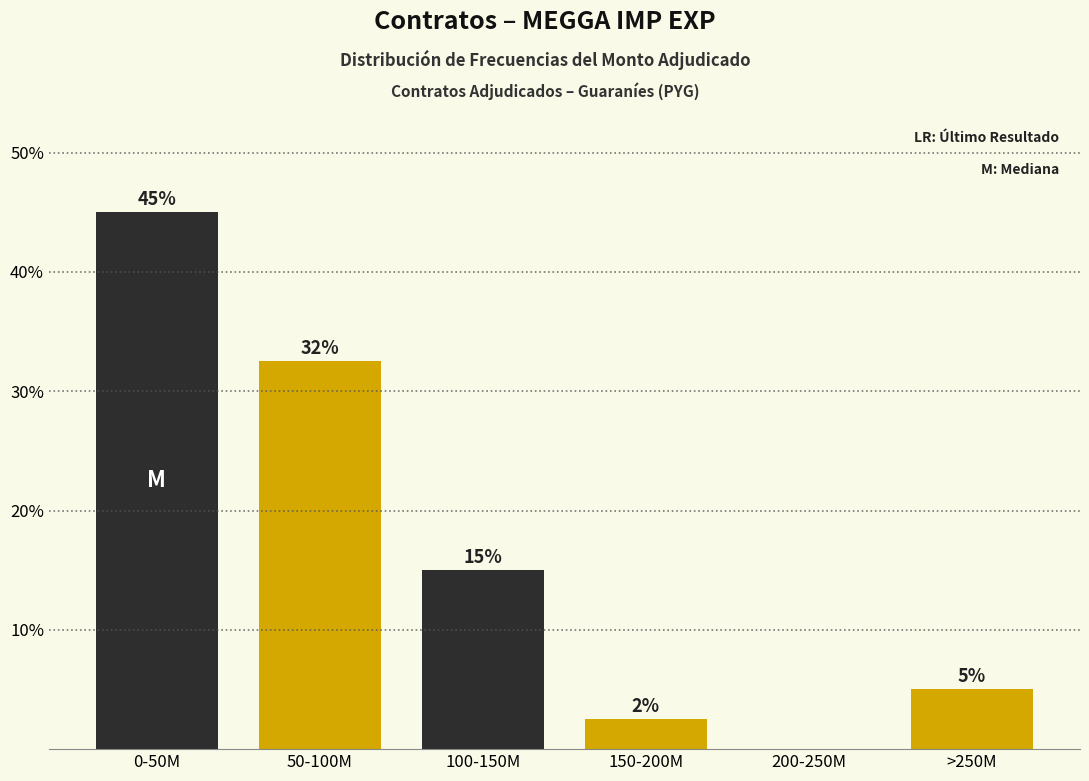

The chart shows a value of 5.0 at >250M. True or false?

True